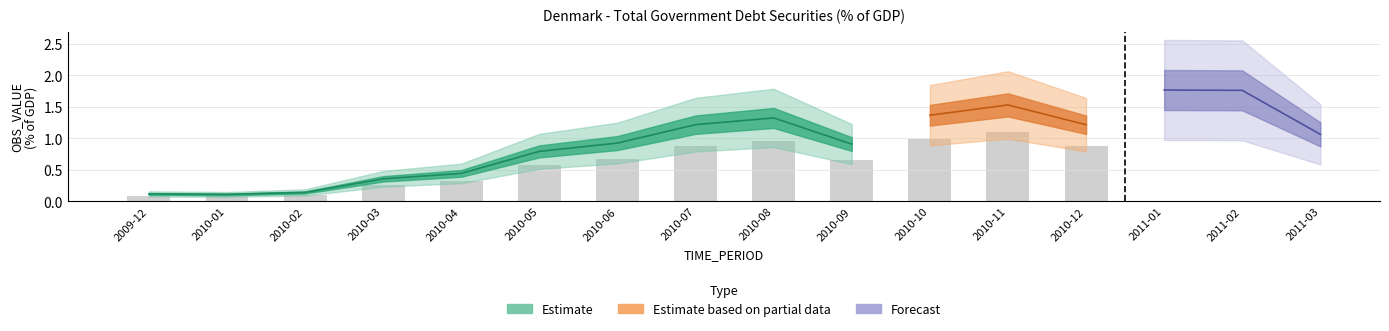

Reading left to right, extract all data points from this chart.

2009-12=0.1	2010-01=0.1	2010-02=0.1	2010-03=0.4	2010-04=0.4	2010-05=0.8	2010-06=0.9	2010-07=1.2	2010-08=1.3	2010-09=0.9	2010-10=1.4	2010-11=1.5	2010-12=1.2	2011-01=1.8	2011-02=1.8	2011-03=1.1